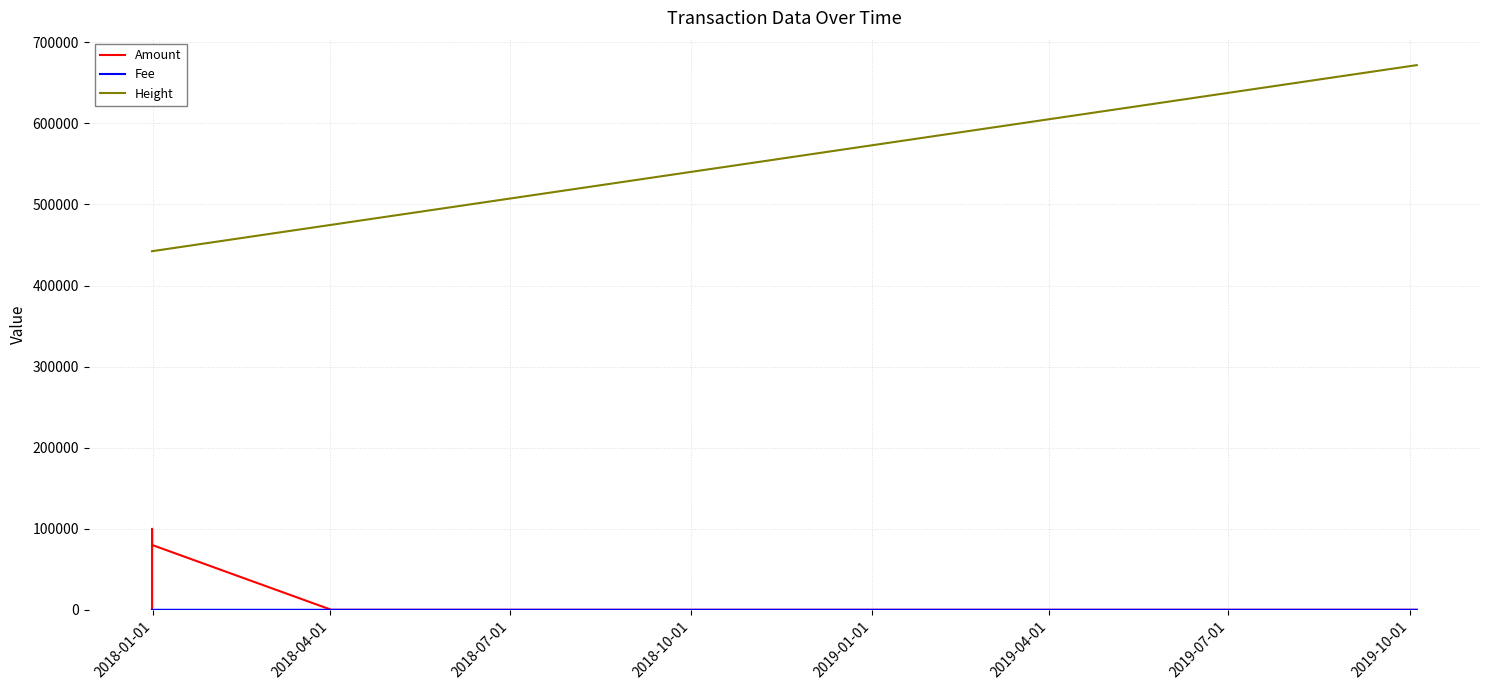

Which series has the largest range (max minus min)?

Height